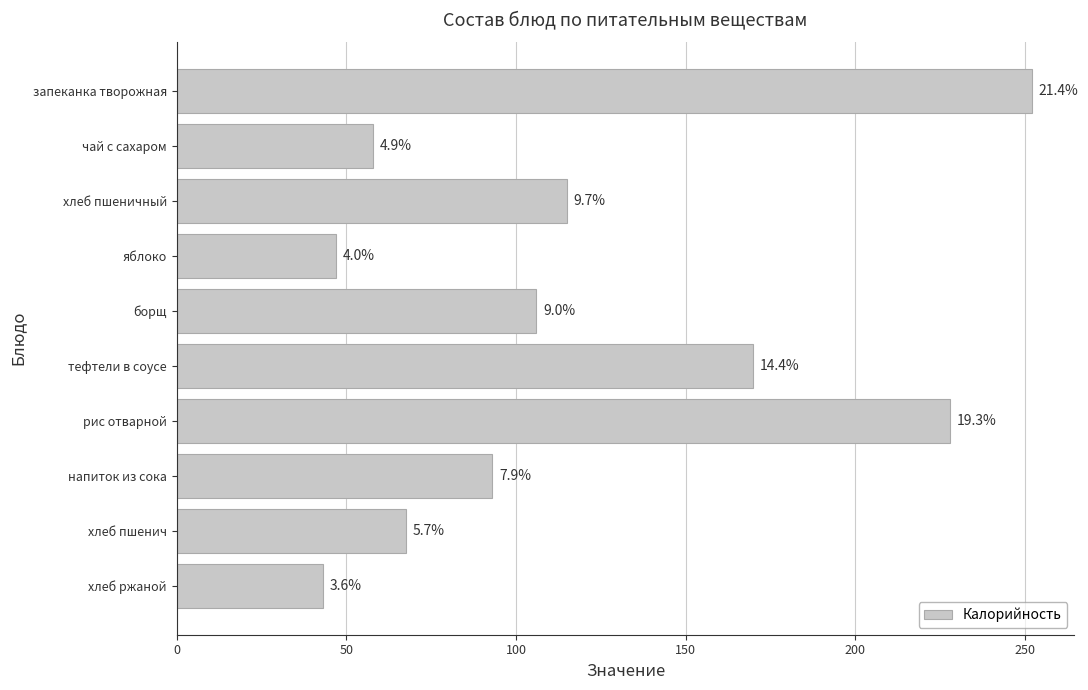

How many bars are there in total?

10